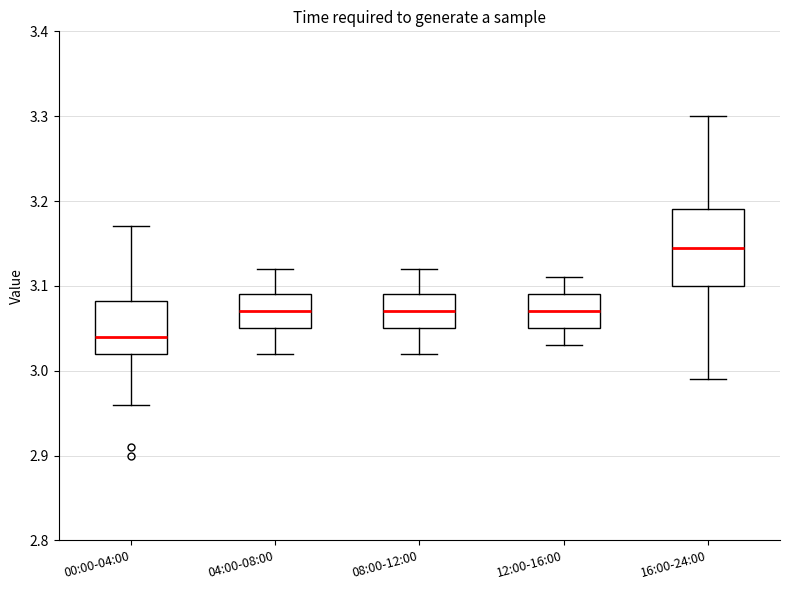

Comparing the boxes themselves (not the whiskers), which one is the tallest?

16:00-24:00